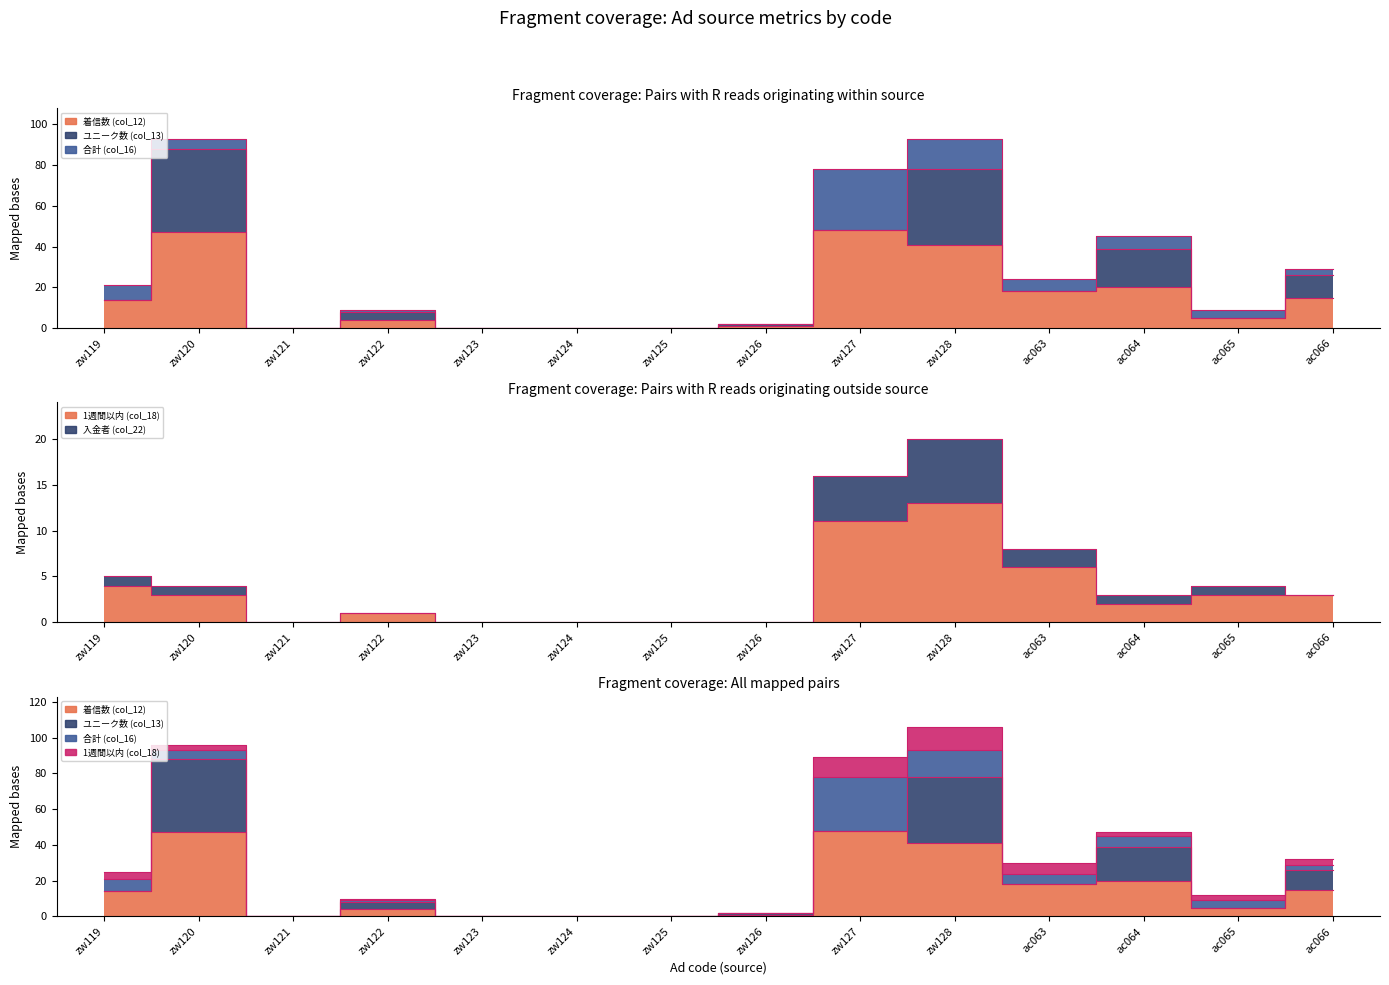

How many data points does each series have?

14